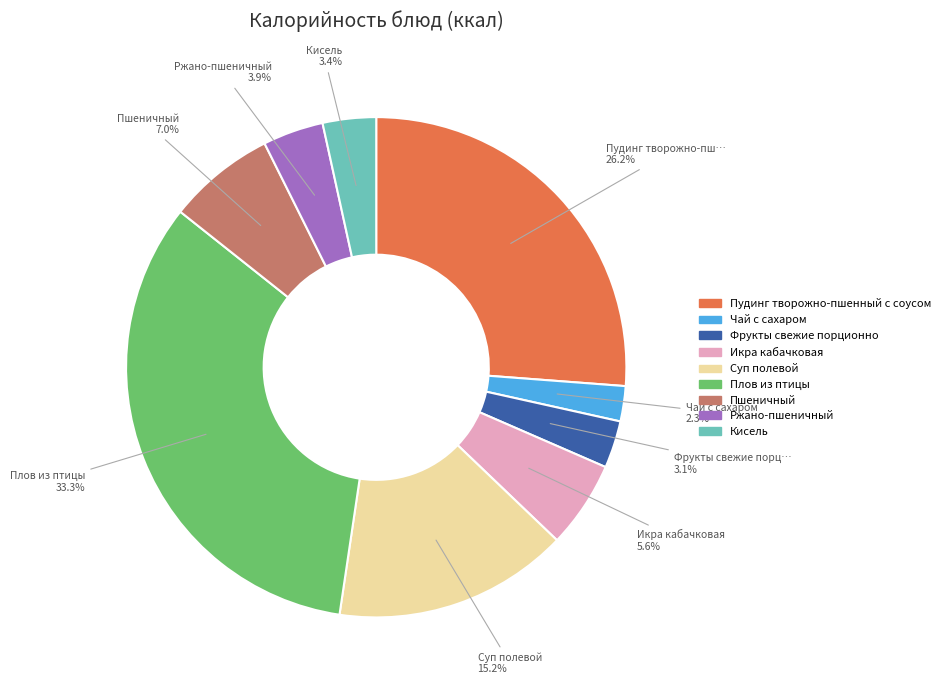

The Пудинг творожно-пшенный с соусом slice represents 26% of the pie. True or false?

True